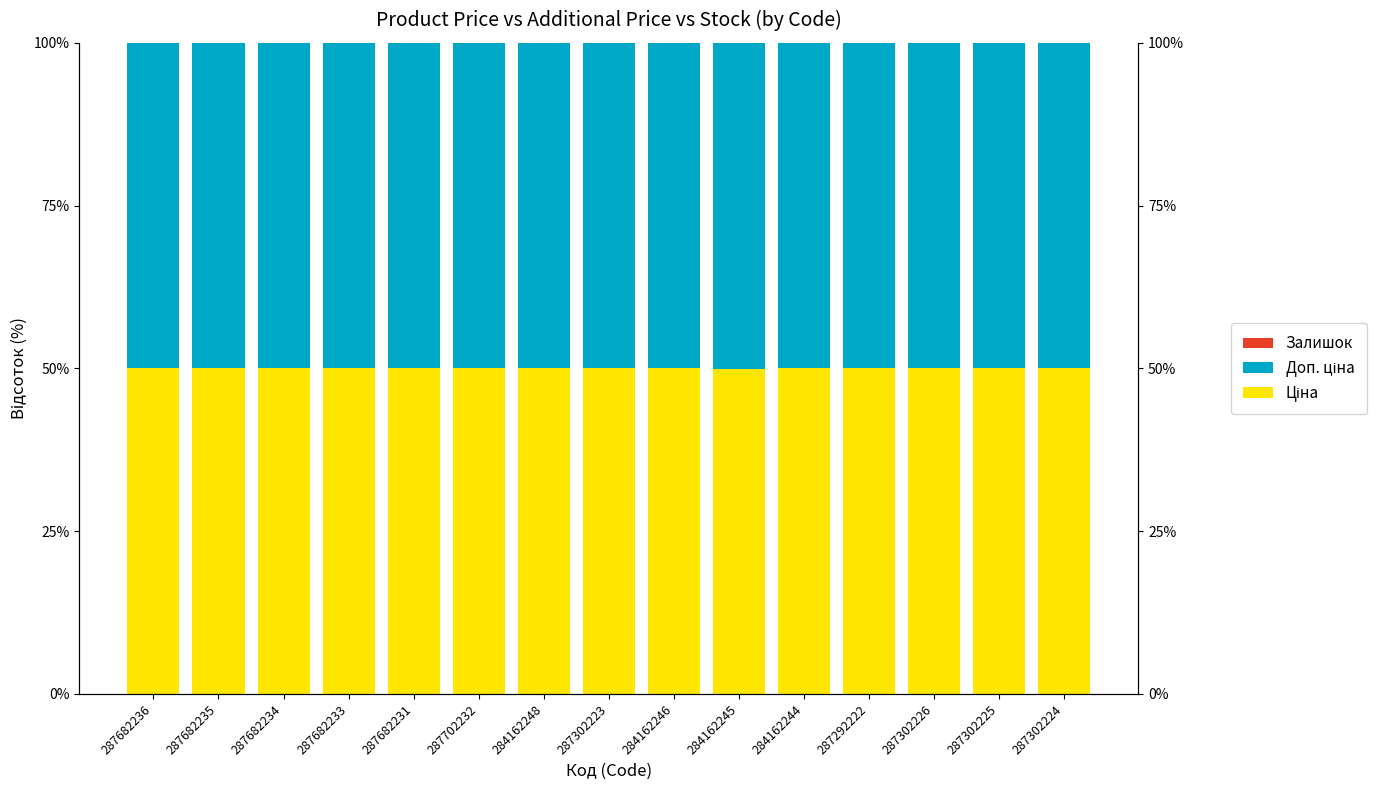

At which category is the sum across all series the highest?

287682236